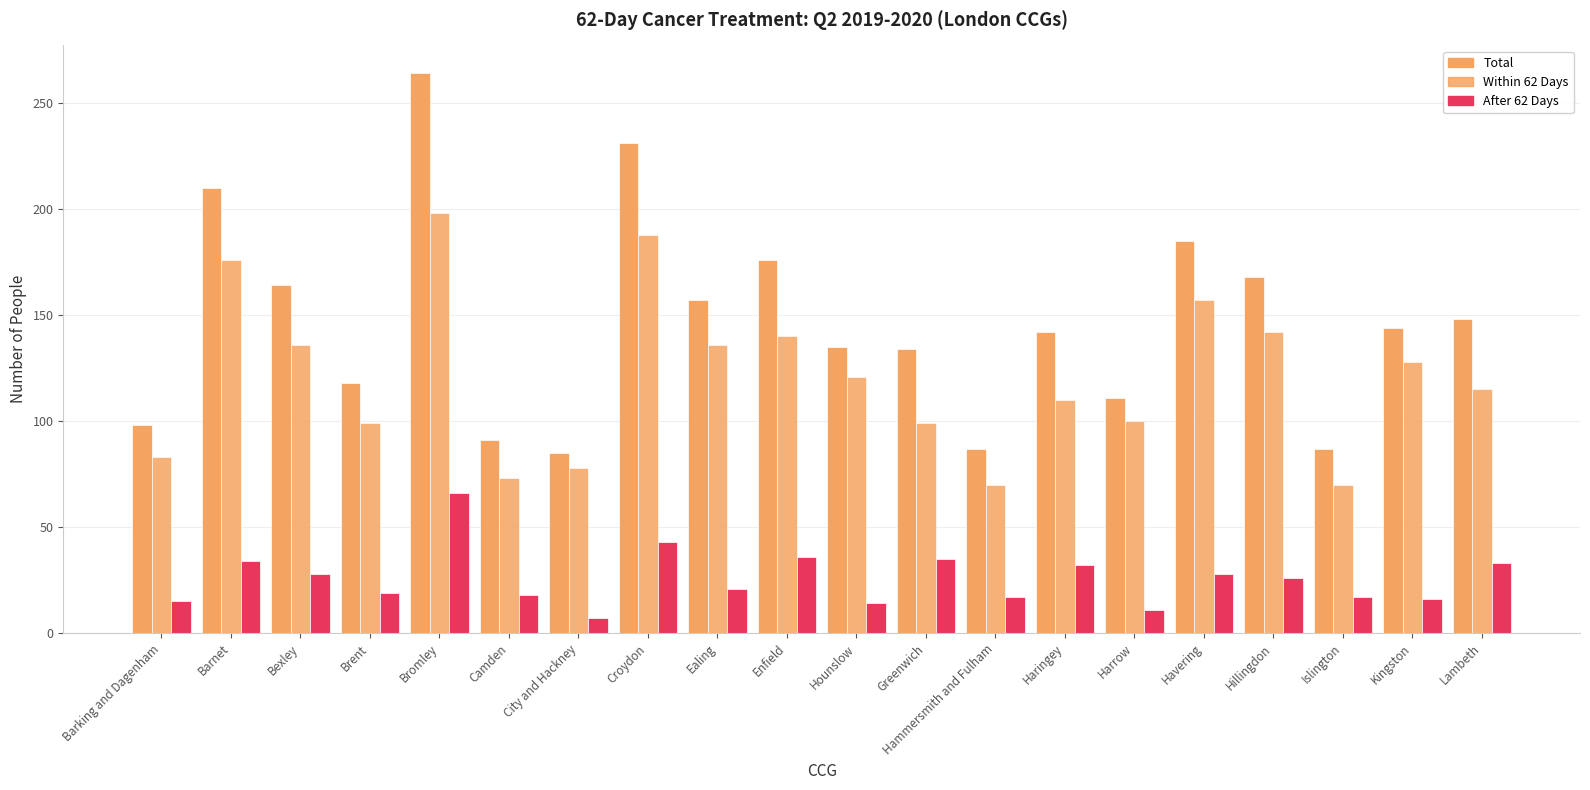

Reading right to left, transcribe all the data shown in this chart.

Total: 148	144	87	168	185	111	142	87	134	135	176	157	231	85	91	264	118	164	210	98
Within 62 Days: 115	128	70	142	157	100	110	70	99	121	140	136	188	78	73	198	99	136	176	83
After 62 Days: 33	16	17	26	28	11	32	17	35	14	36	21	43	7	18	66	19	28	34	15